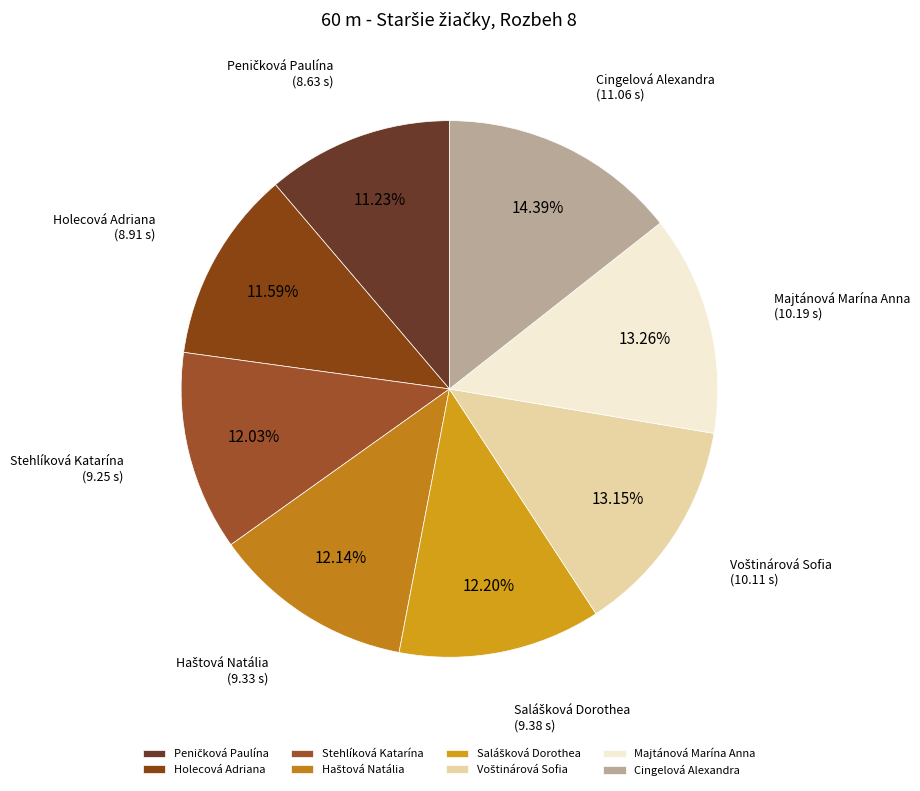

To the nearest percent, what is the difference between the largest and smallest slice percentages?

3%